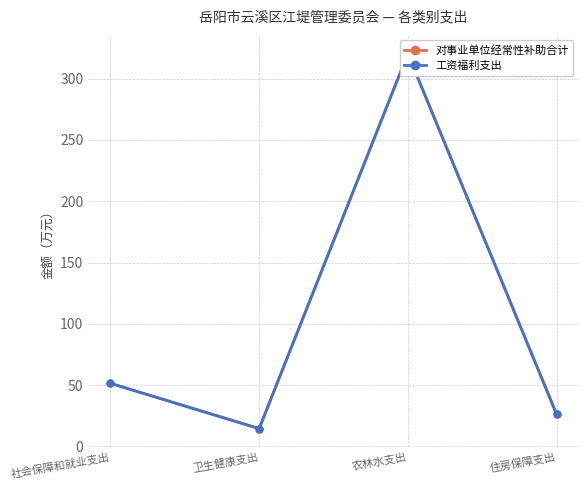

What is the label of the 3rd point from the right?

卫生健康支出